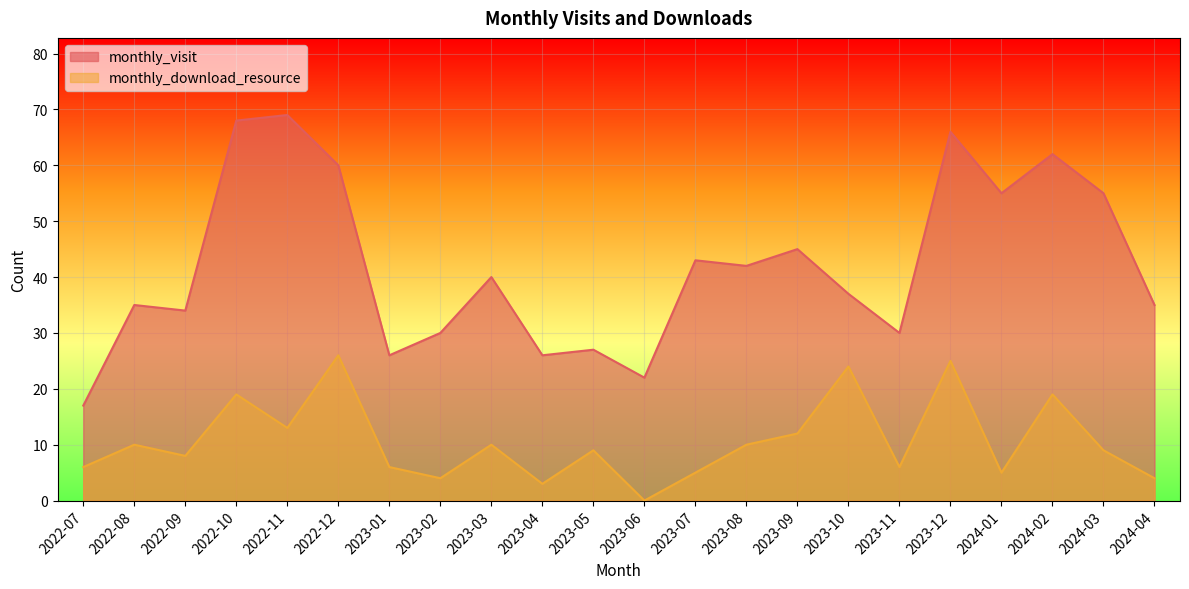

Does the chart display data point markers on the line(s)?

No